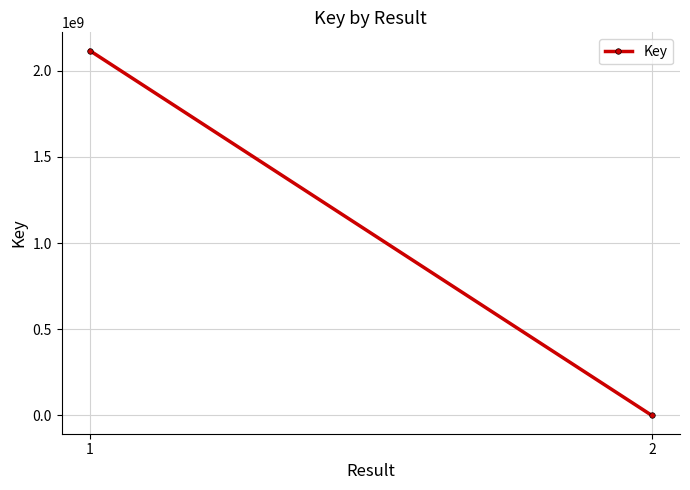

How many lines are shown in the chart?

1